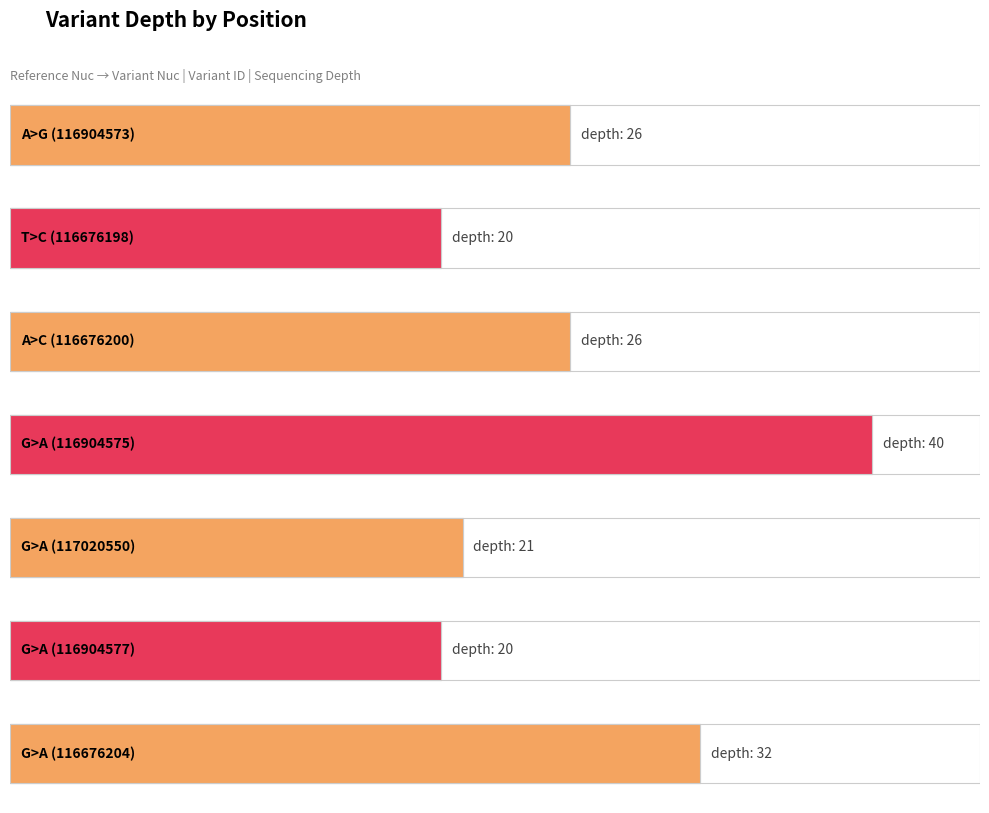

How many data points are less than 26?

3